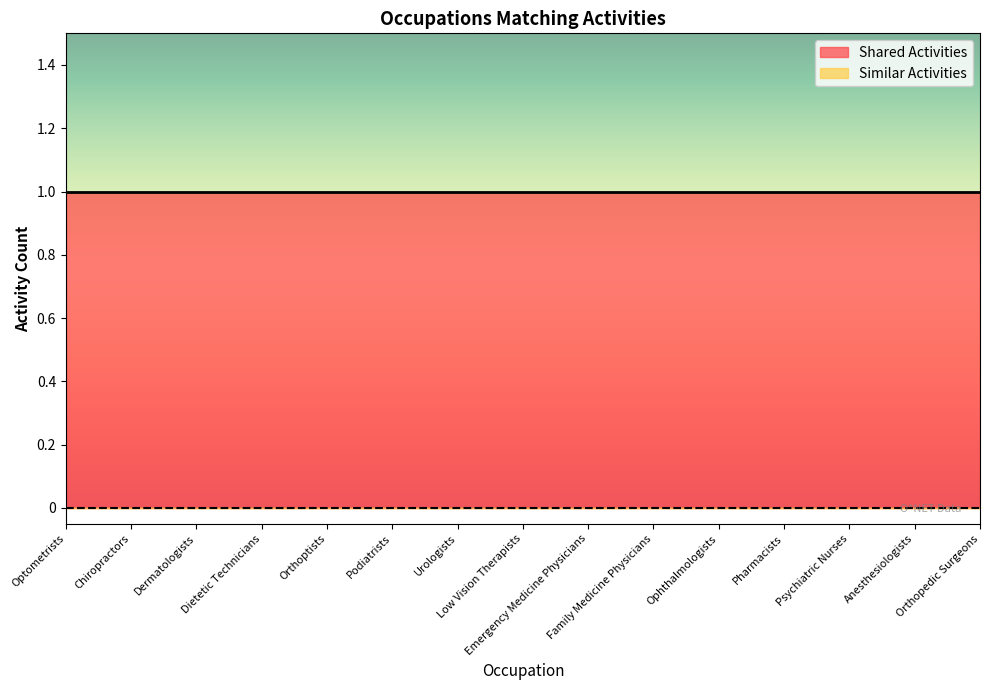

What is the label of the 3rd point from the right?

Psychiatric Nurses